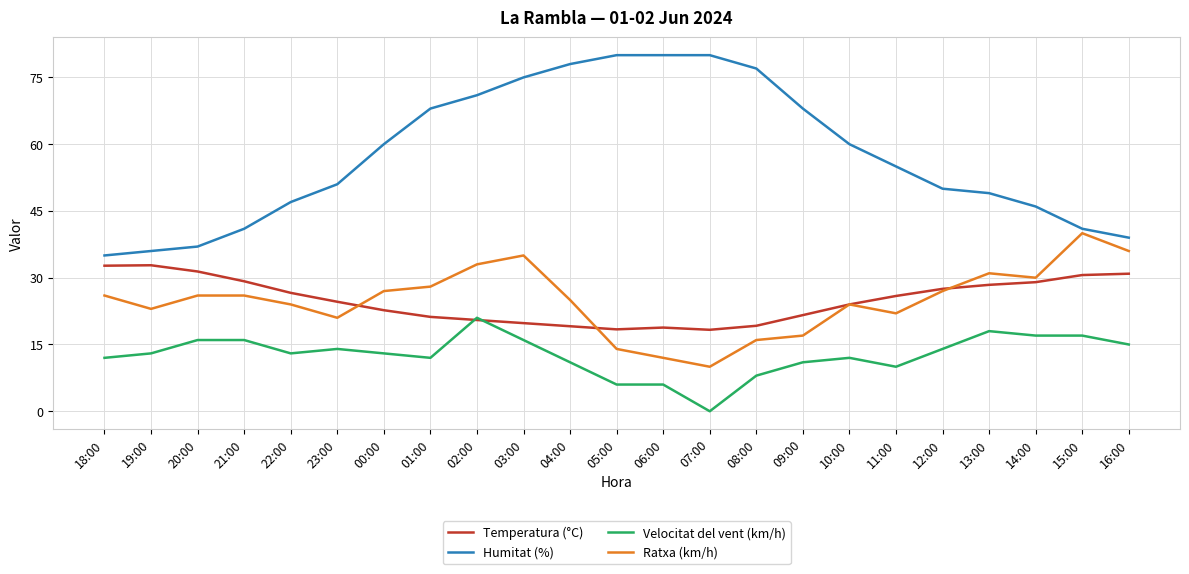

Rank the series by their maximum value, from lowest to highest.

Velocitat del vent (km/h), Temperatura (°C), Ratxa (km/h), Humitat (%)